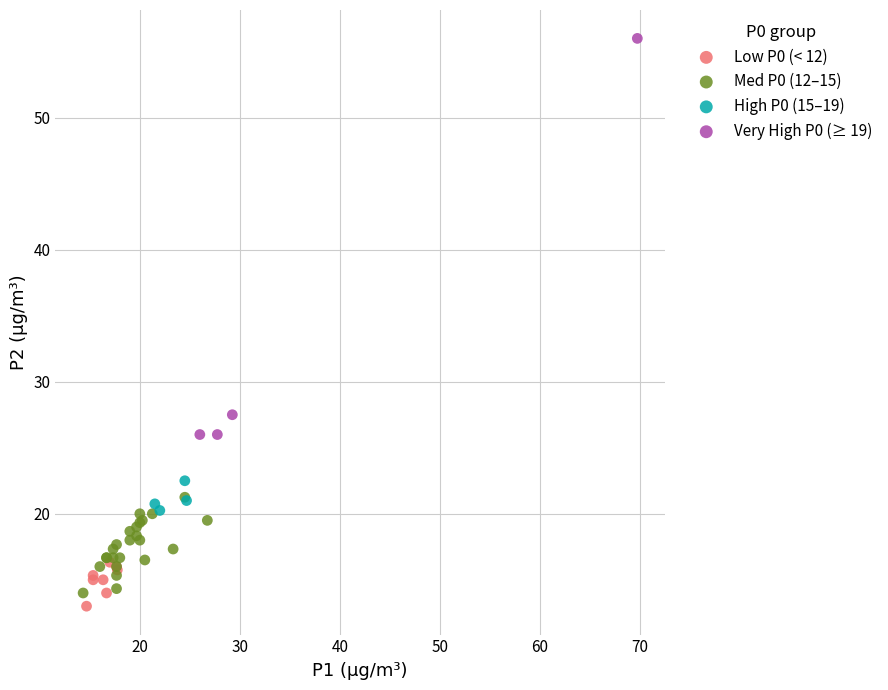

What are all the series names shown in the legend?

Low P0 (< 12), Med P0 (12–15), High P0 (15–19), Very High P0 (≥ 19)